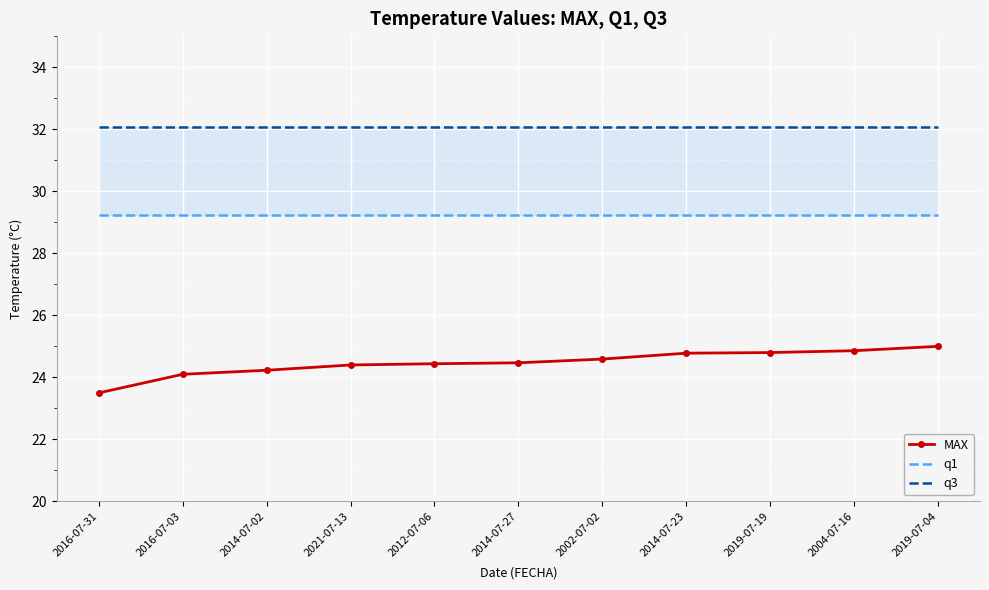

Reading right to left, extract all data points from this chart.

MAX: 2019-07-04=25.0	2004-07-16=24.9	2019-07-19=24.8	2014-07-23=24.8	2002-07-02=24.6	2014-07-27=24.5	2012-07-06=24.4	2021-07-13=24.4	2014-07-02=24.2	2016-07-03=24.1	2016-07-31=23.5
q1: 2019-07-04=29.2	2004-07-16=29.2	2019-07-19=29.2	2014-07-23=29.2	2002-07-02=29.2	2014-07-27=29.2	2012-07-06=29.2	2021-07-13=29.2	2014-07-02=29.2	2016-07-03=29.2	2016-07-31=29.2
q3: 2019-07-04=32.1	2004-07-16=32.1	2019-07-19=32.1	2014-07-23=32.1	2002-07-02=32.1	2014-07-27=32.1	2012-07-06=32.1	2021-07-13=32.1	2014-07-02=32.1	2016-07-03=32.1	2016-07-31=32.1